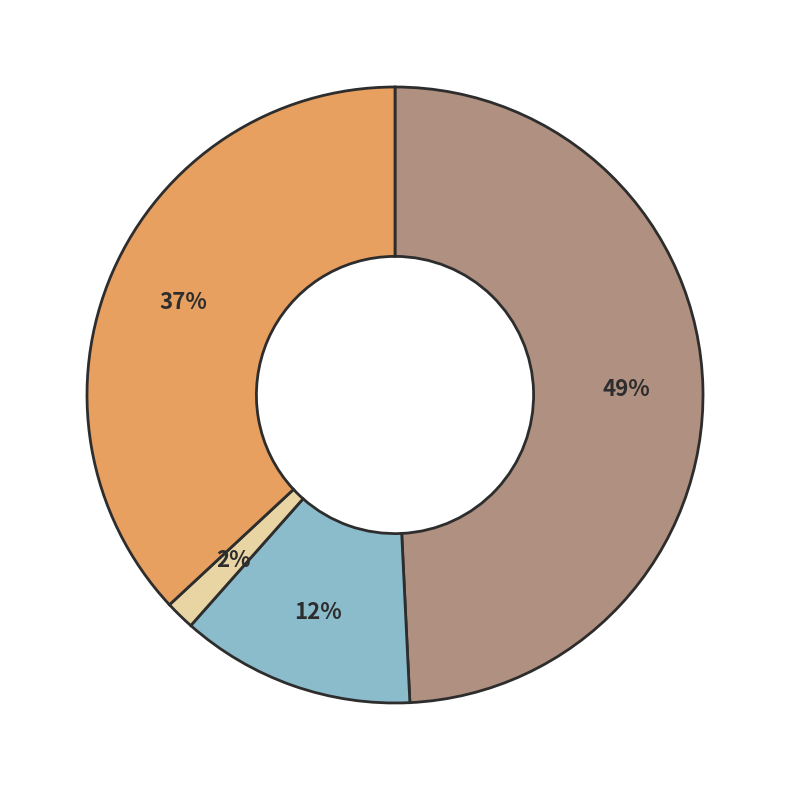

Does any single category account for the majority?

No